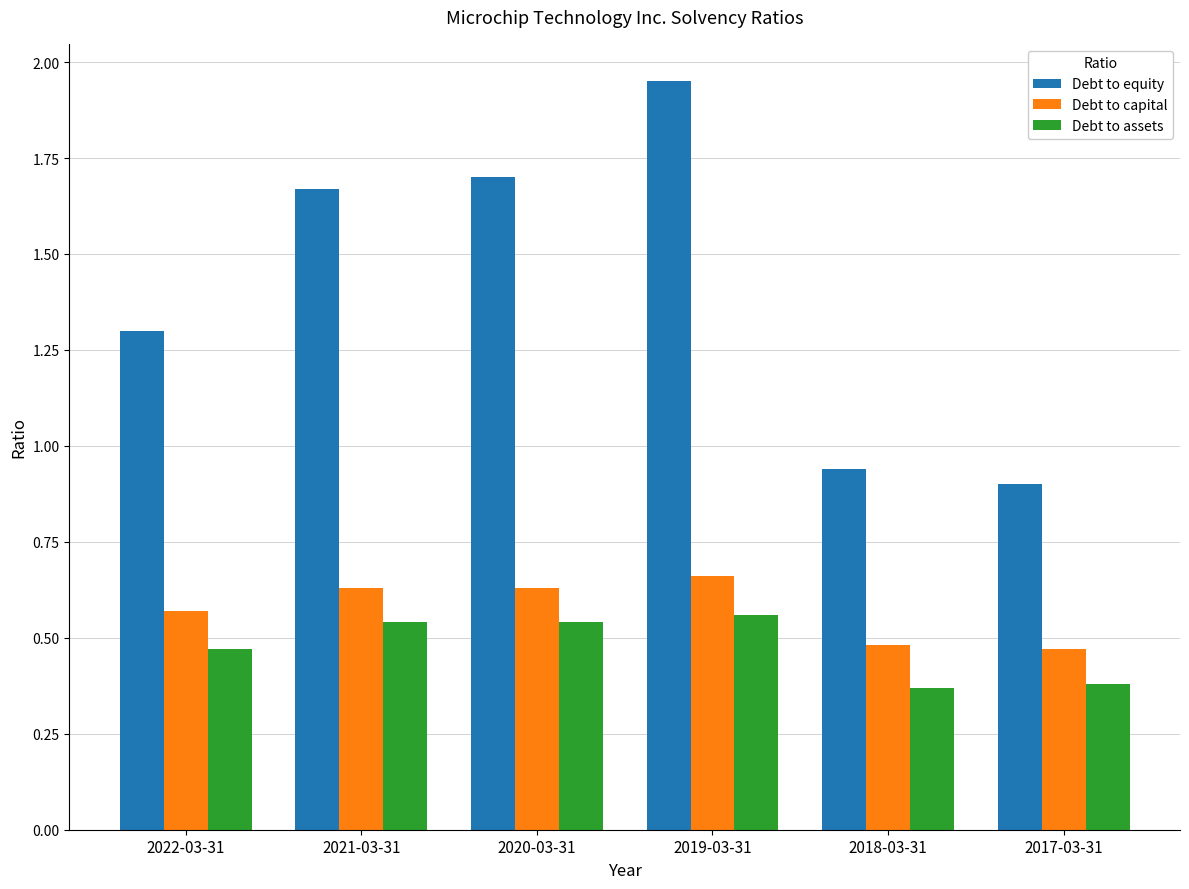

What is the sum of the Debt to capital values at 2021-03-31 and 2020-03-31?

1.3